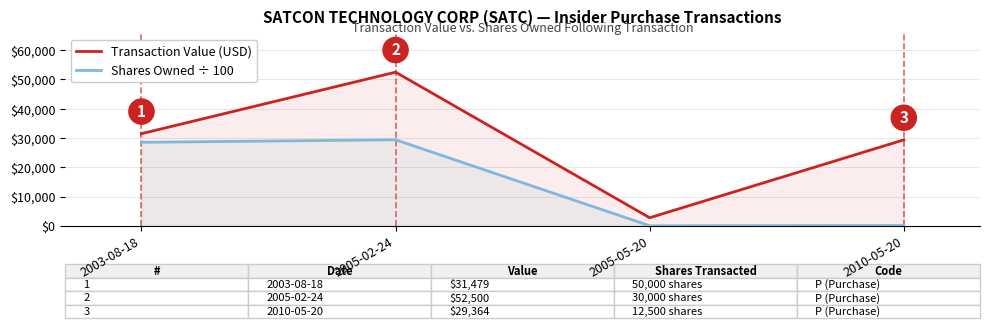

List the series in order of their peak value, lowest first.

Shares Owned ÷ 100, Transaction Value (USD)